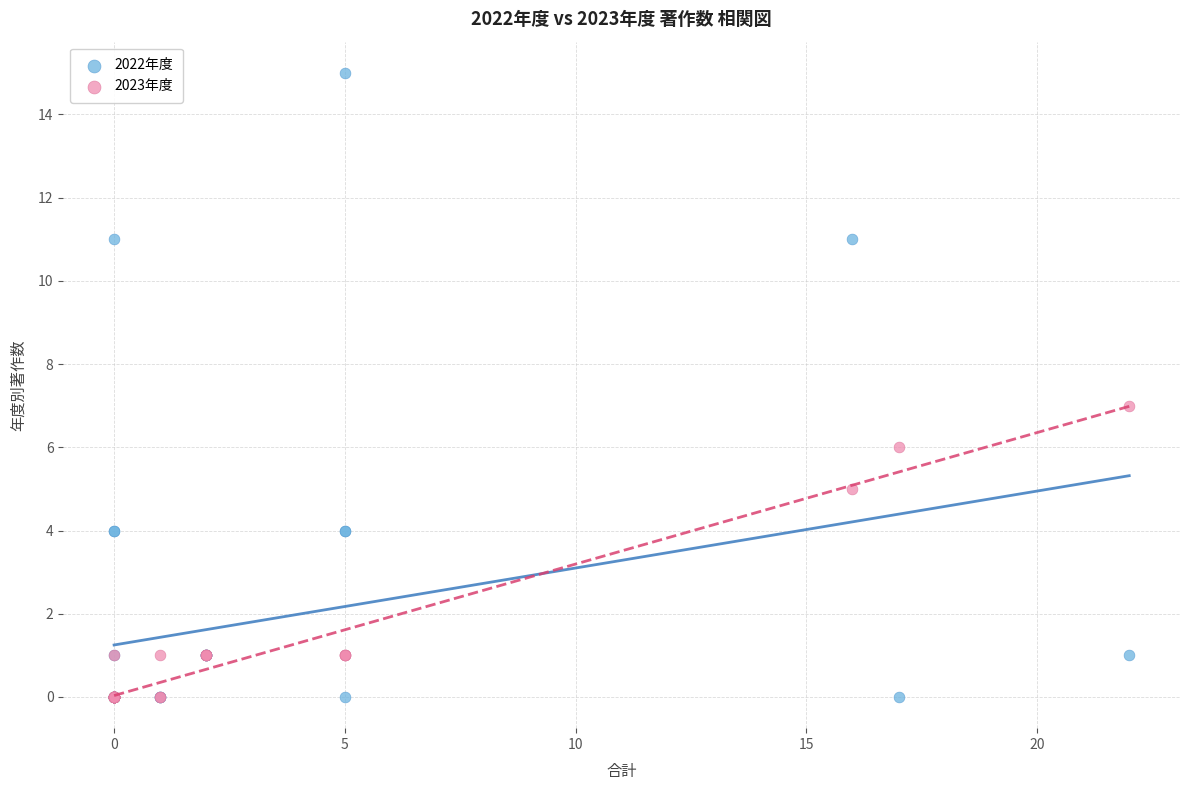

Which series reaches the maximum Y coordinate?

2022年度